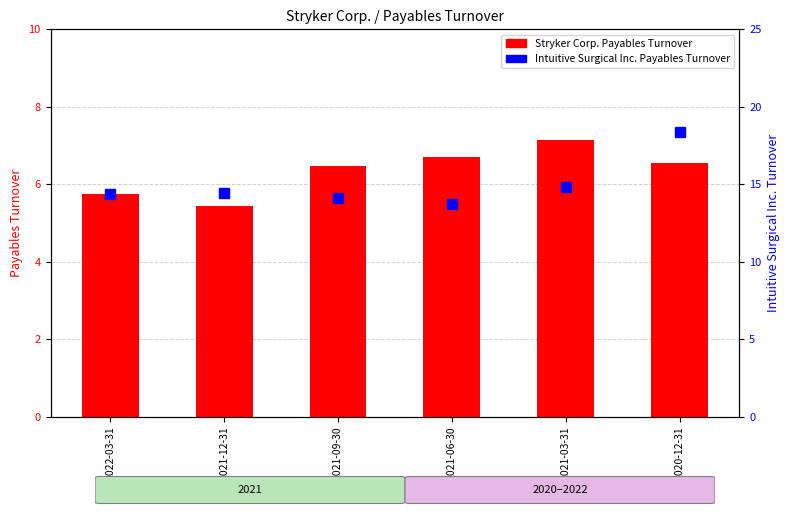

List the series in order of their overall mean, highest first.

Intuitive Surgical Inc. Payables Turnover, Stryker Corp. Payables Turnover